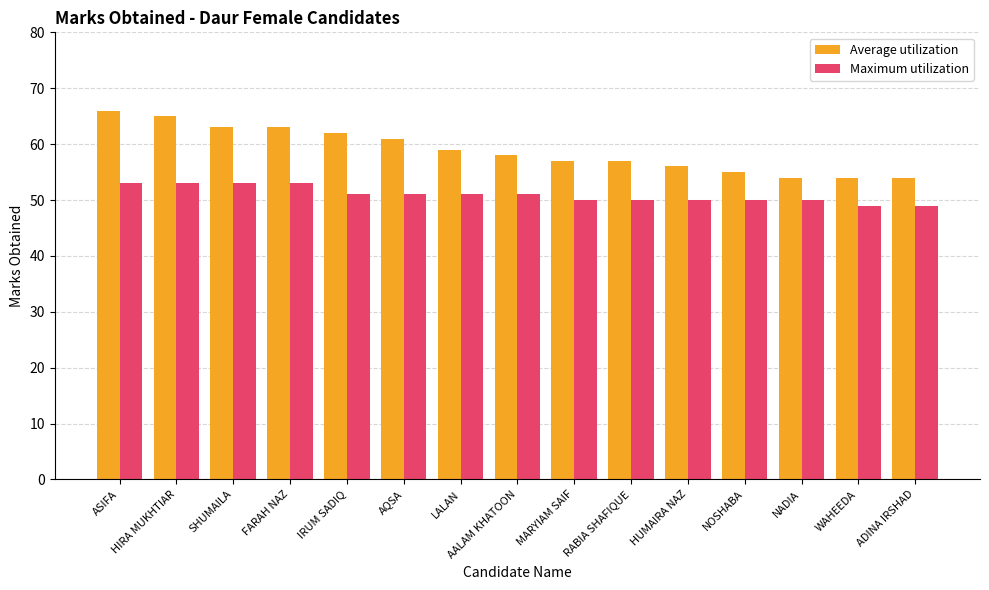

What is the value of the Average utilization bar at the 8th from the left?

58